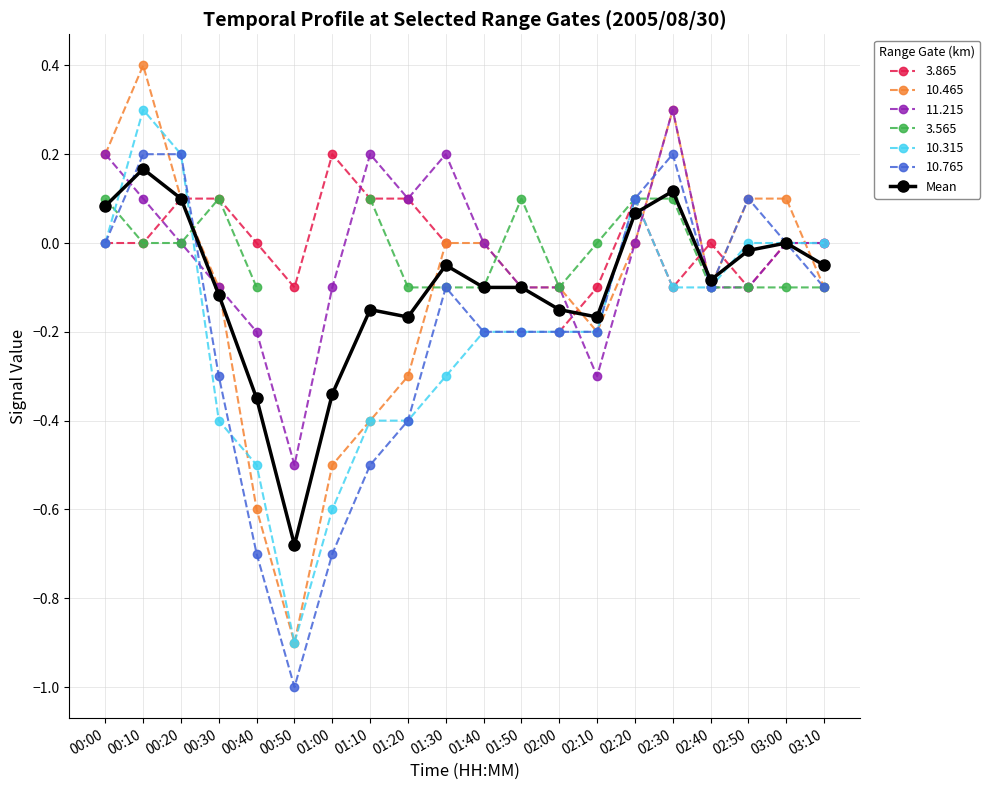

At which category does the chart reach its minimum across all series?

00:50